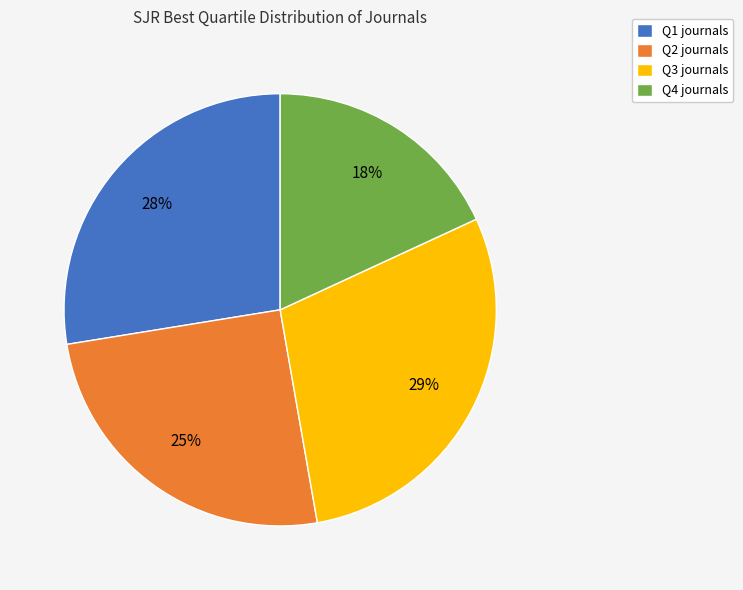

The Q3 slice represents 41% of the pie. True or false?

False